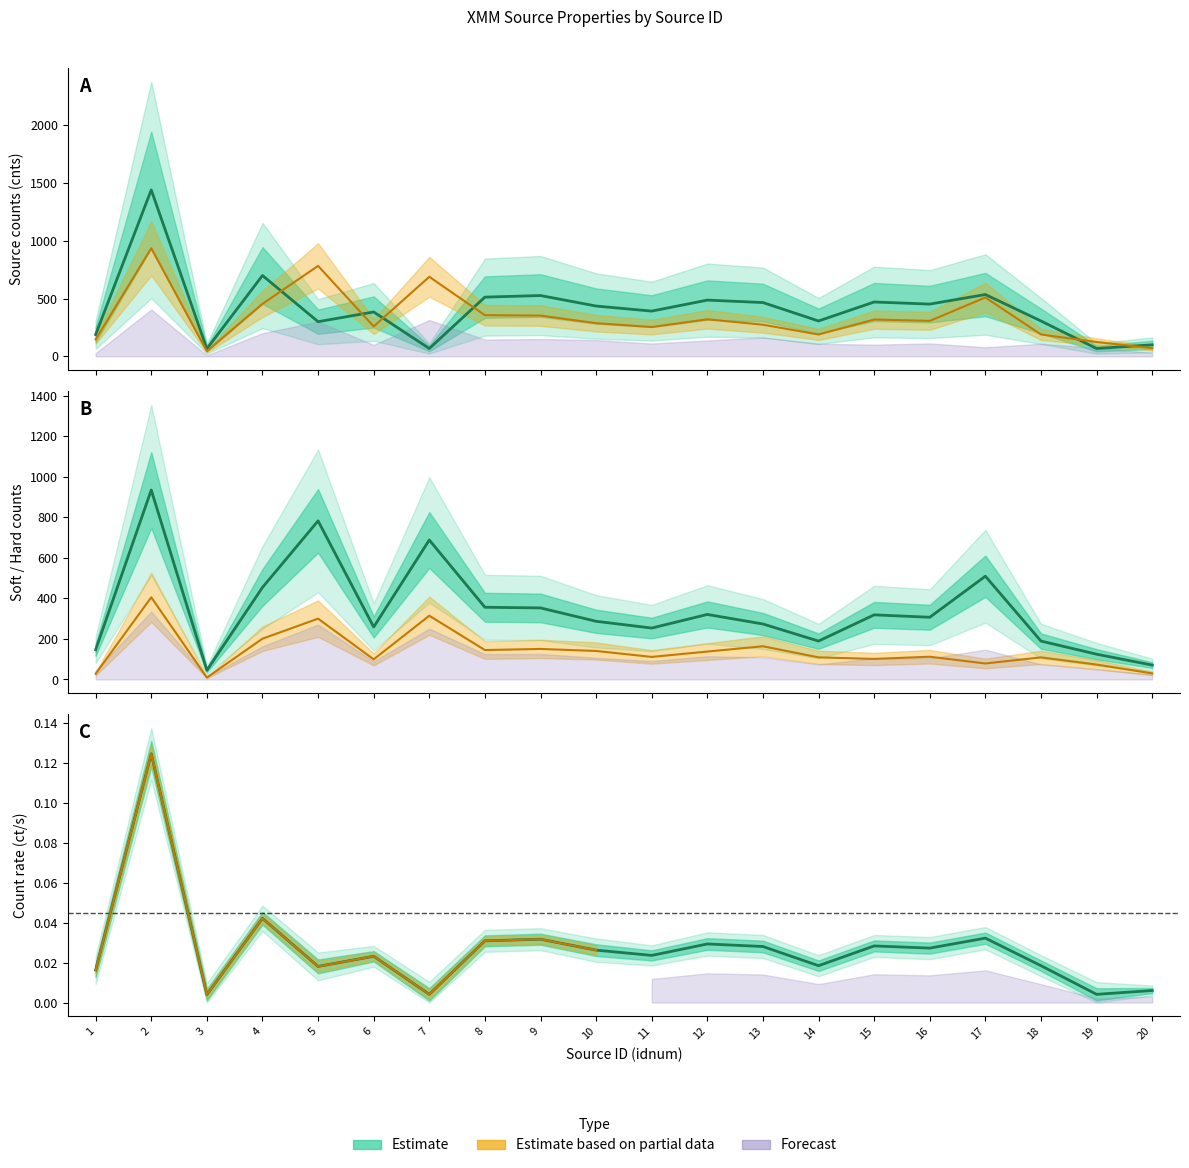

What is the sum of all rate values?

0.5